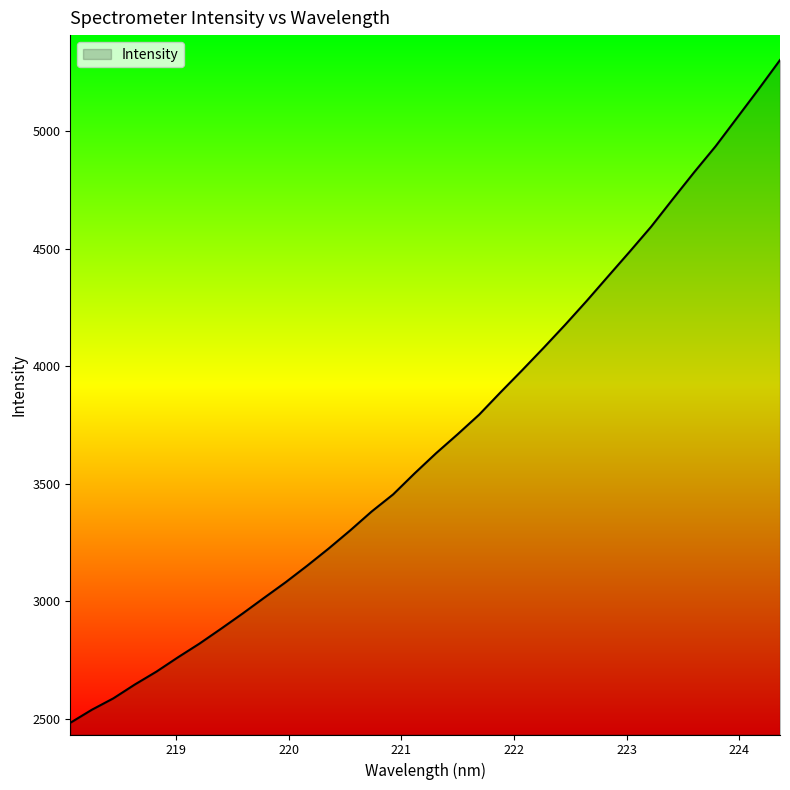

What is the minimum value shown in the chart?

2483.5